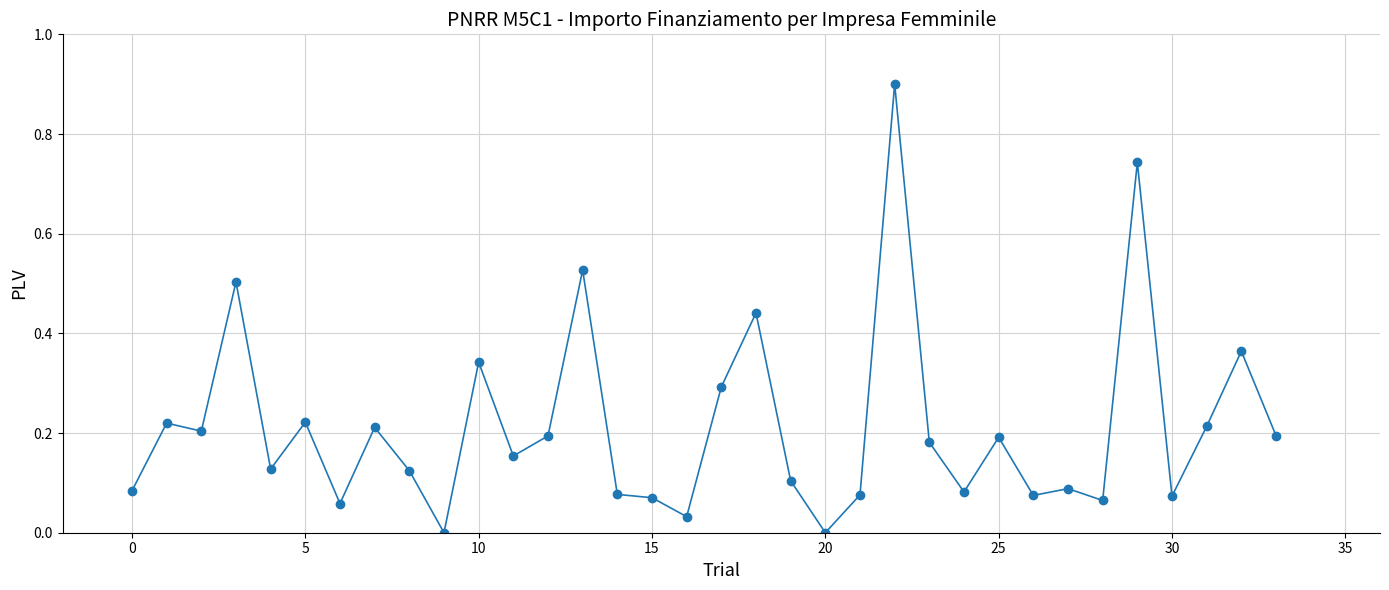

What is the sum of all values?

7.2